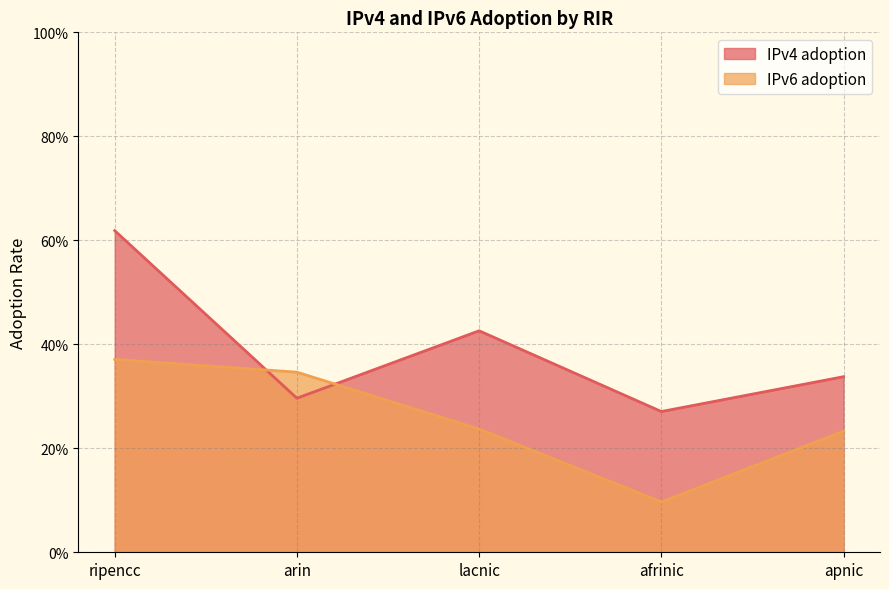

What is the difference between the maximum and minimum values in the IPv6 adoption series?

0.3